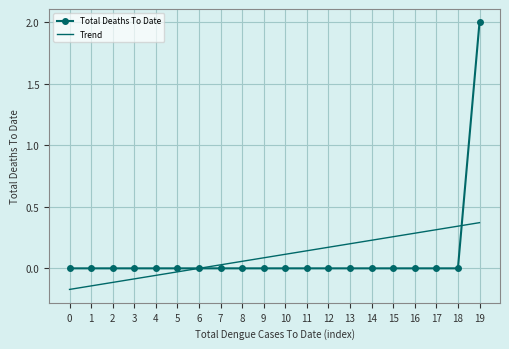

What is the sum of all Trend values?

2.0